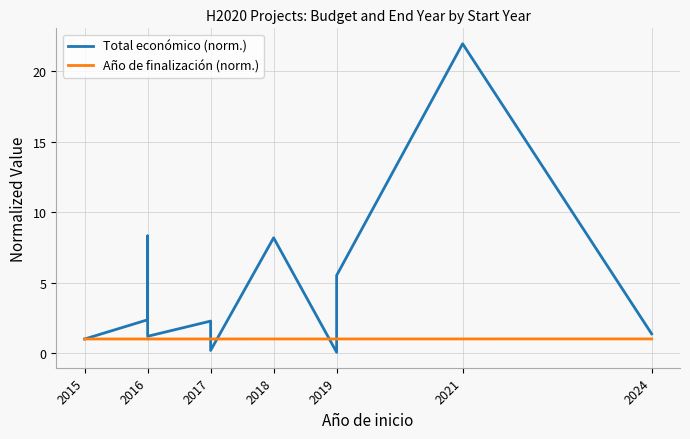

Reading left to right, what are all the values shown in this chart?

Total económico (norm.): 1.0	2.4	5.6	5.5	8.3	7.8	1.2	2.3	1.1	0.2	8.2	0.1	5.5	22.0	1.4
Año de finalización (norm.): 1.0	1.0	1.0	1.0	1.0	1.0	1.0	1.0	1.0	1.0	1.0	1.0	1.0	1.0	1.0